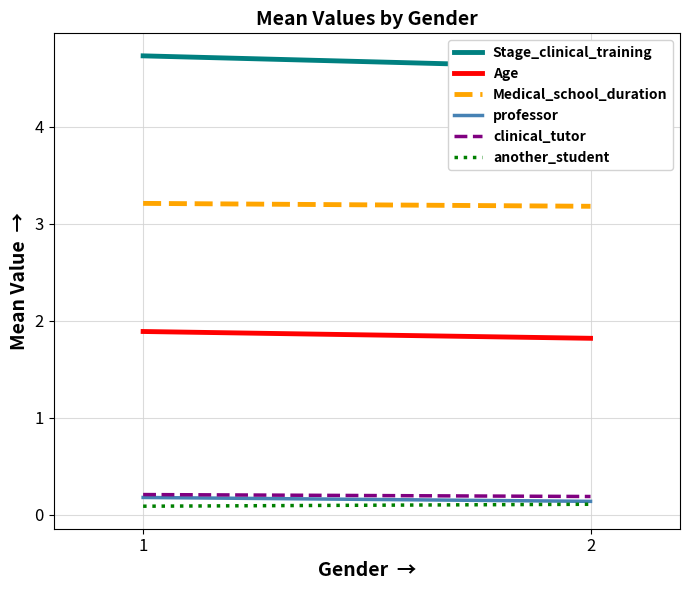

What is the average value of the another_student series?

0.1